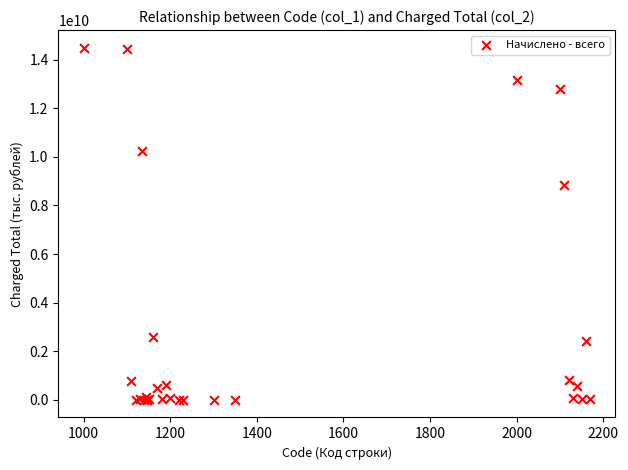

What Y value in the scatter plot is closest to 7244385880?

8840677995